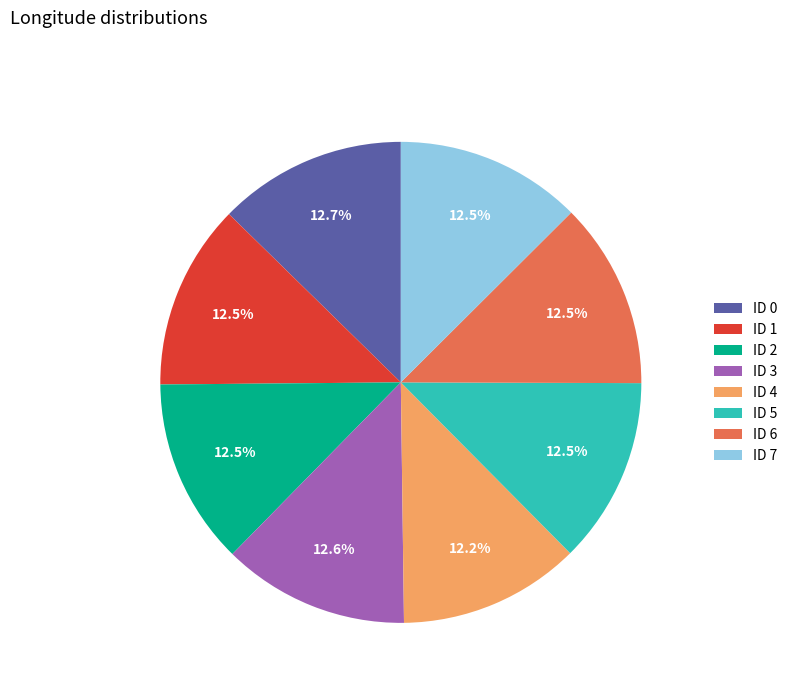

The ID 0 slice represents 5% of the pie. True or false?

False